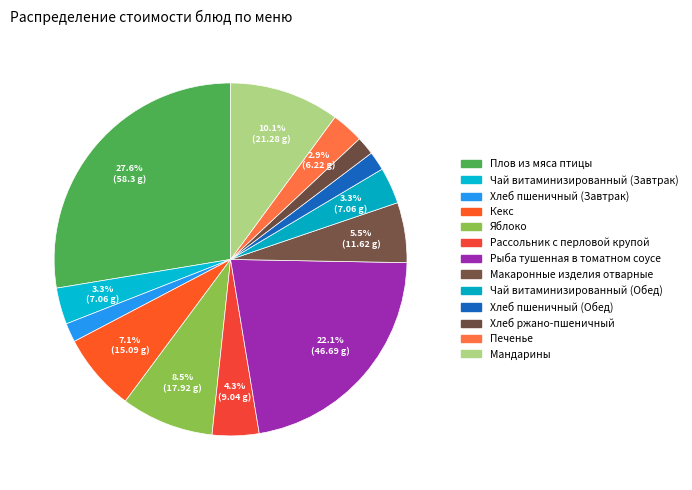

What is the change in value from Чай витаминизированный (Завтрак) to Яблоко?

+10.9